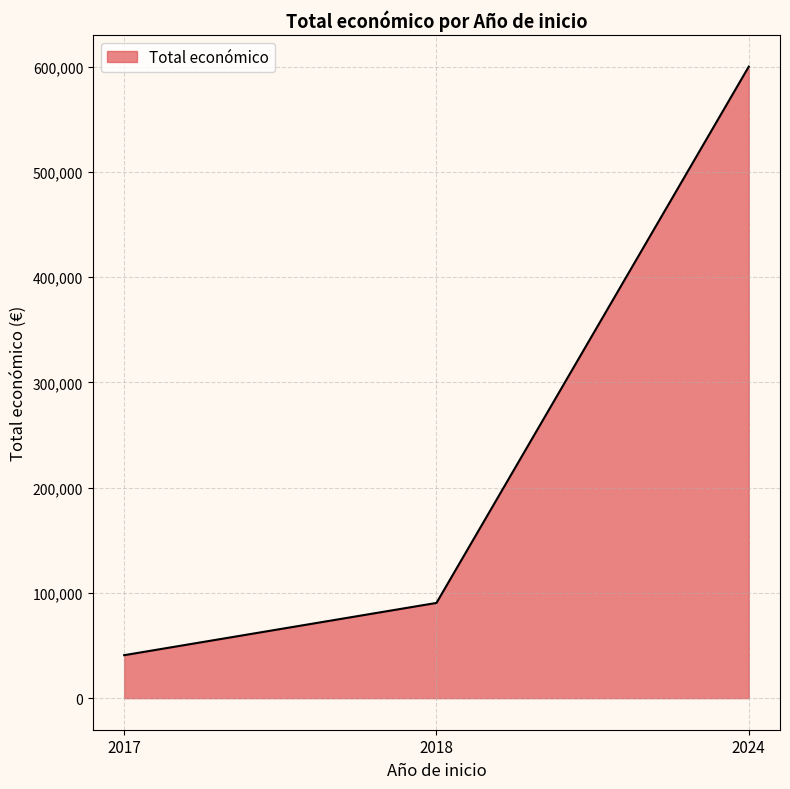

What is the change in value from 2017 to 2018?

+49660